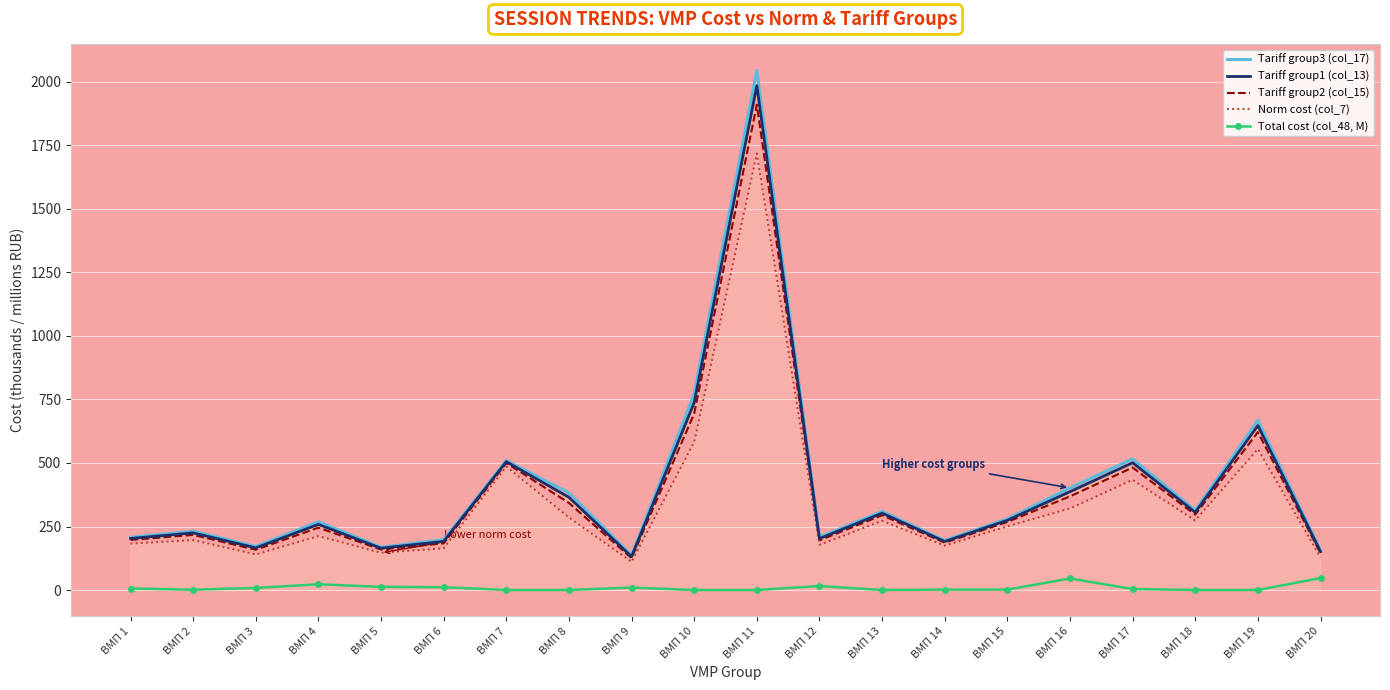

List the series in order of their peak value, highest first.

Tariff group3 (col_17), Tariff group1 (col_13), Tariff group2 (col_15), Norm cost (col_7), Total cost (col_48, M)